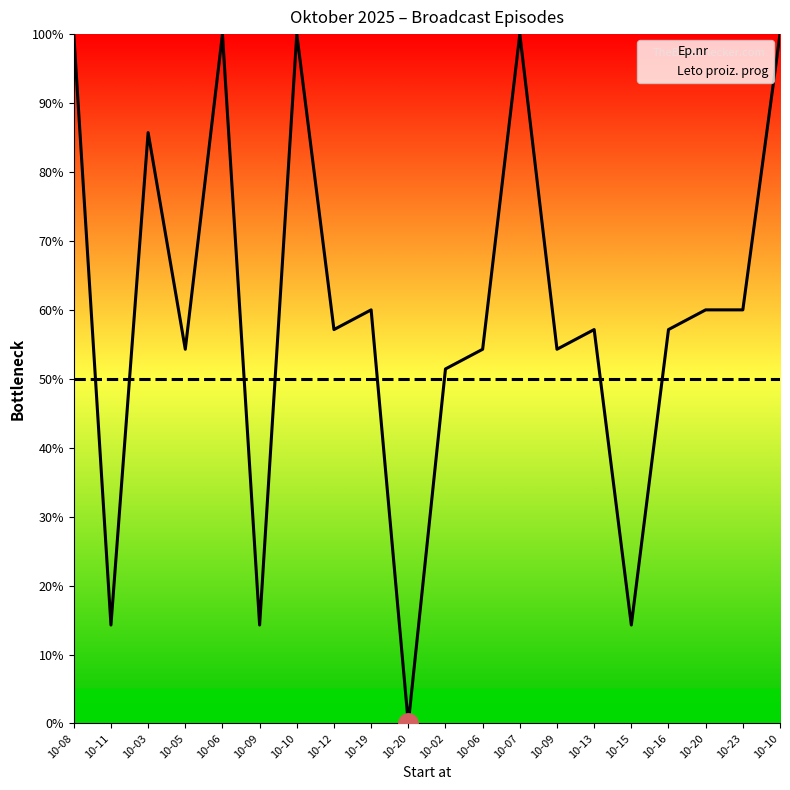

The Ep.nr series shows 147.0 at 10-08. True or false?

False